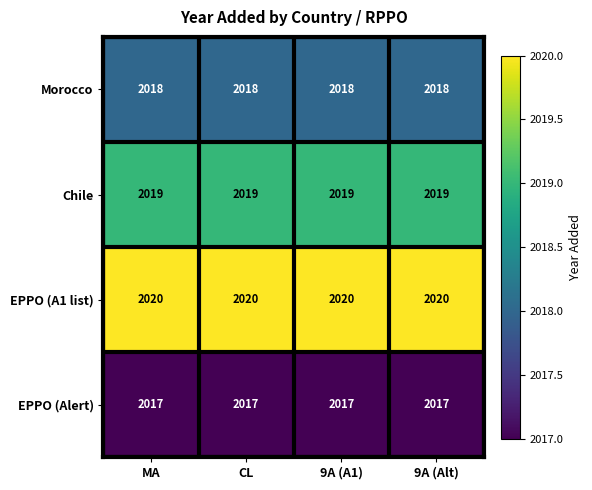

What is the average value of the Morocco series?

2018